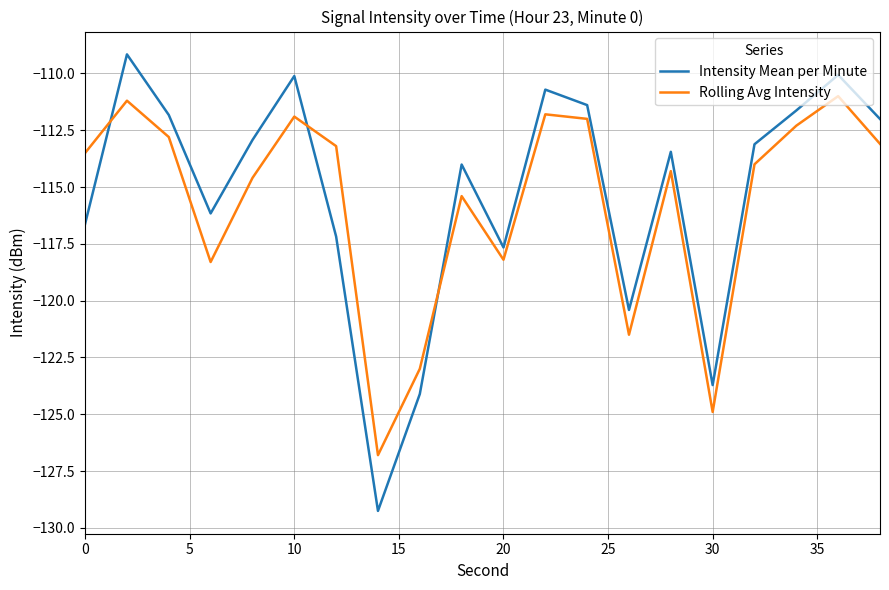

What is the average value of the Rolling Avg Intensity series?

-115.7